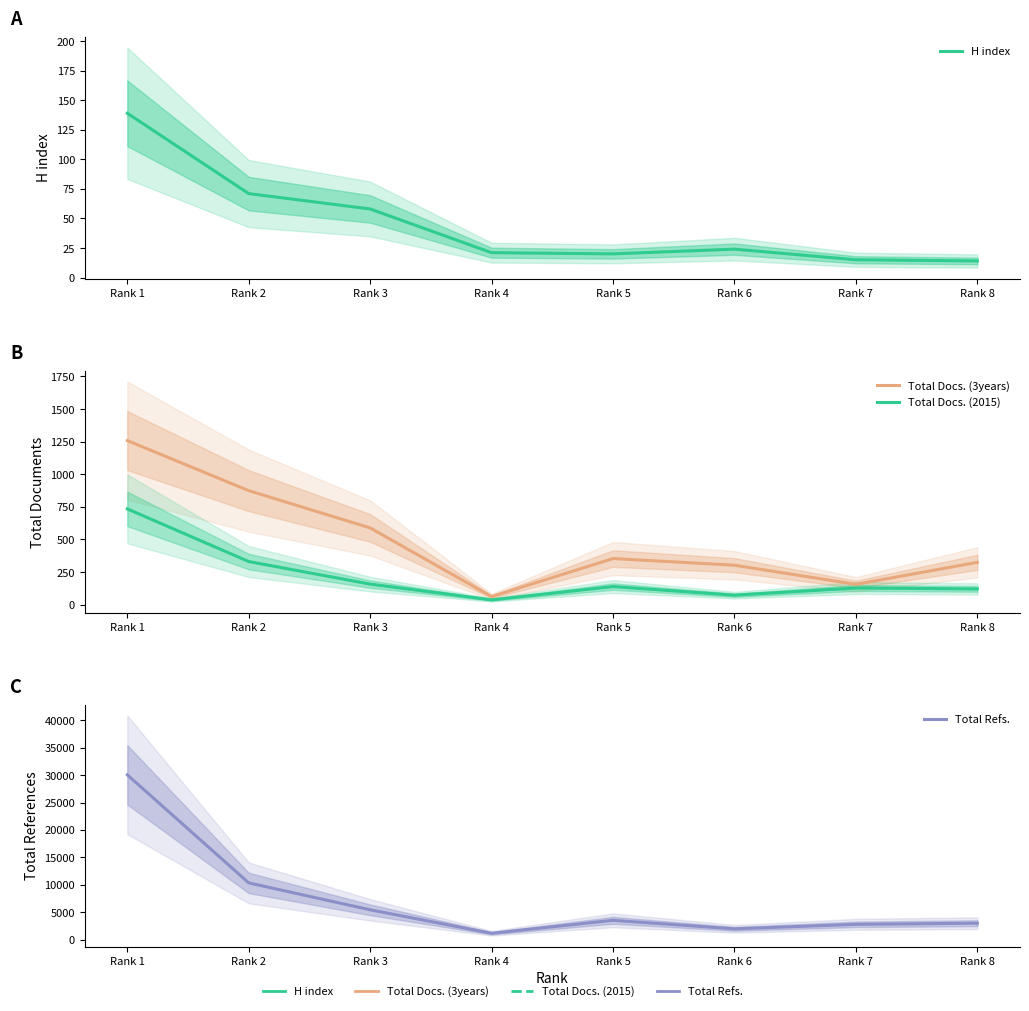

Rank the series at Rank 6 from highest to lowest value.

Total Refs., Total Docs. (3years), Total Docs. (2015), H index